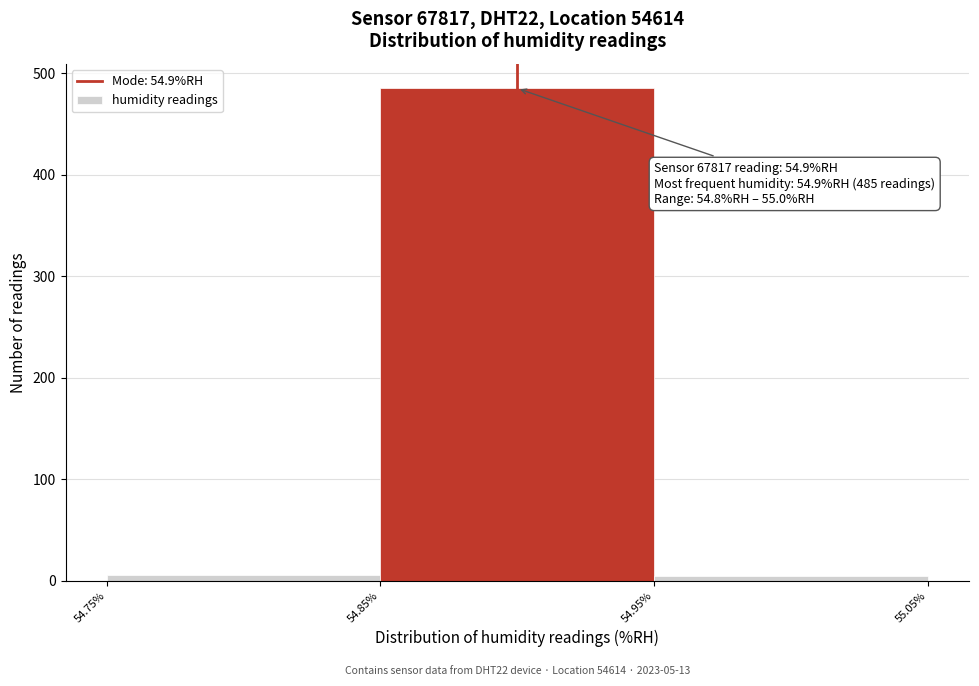

Which range on the x-axis has the tallest bar?

54.85% to 54.95%